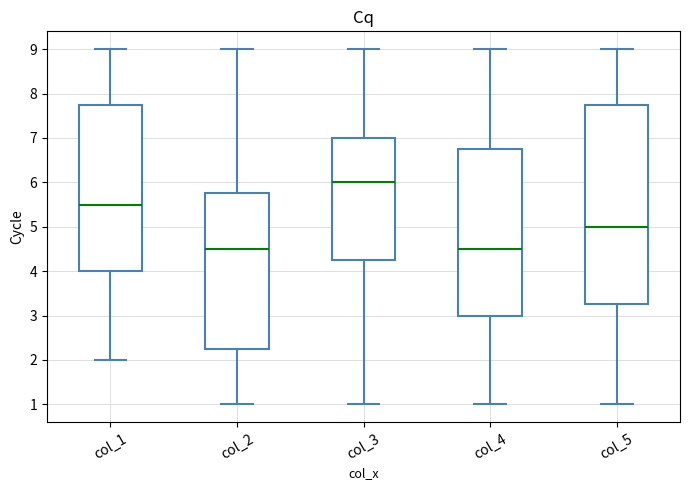

Which box is the tallest, from its lower edge to its upper edge?

col_5